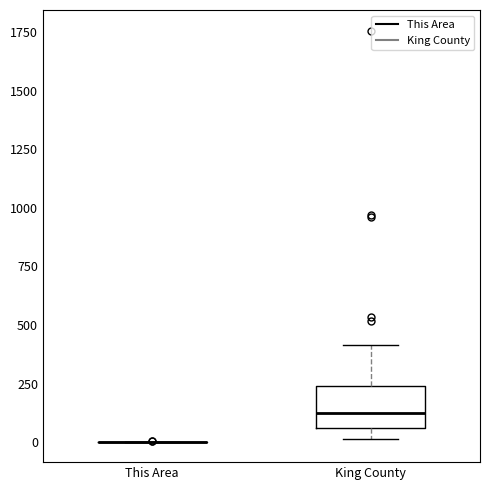

Reading left to right, read every box against the y-axis: the position of its median line, the range the box covers, and the ends of its whiskers. The values are not printed on the chart, so give them approximately, as read against the axis.

This Area: box collapsed to a line at 0, whiskers 0 to 0
King County: median 150, box 50 to 250, whiskers 0 to 400